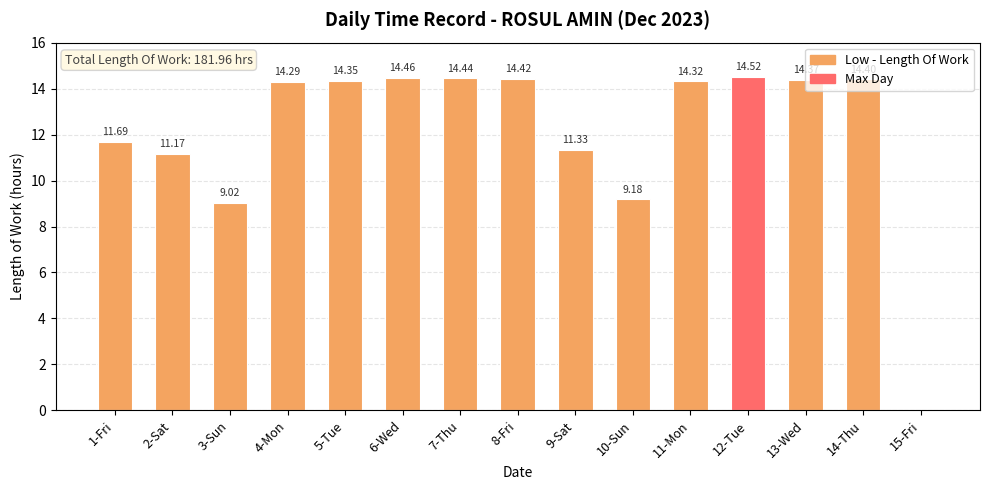

Which has a higher value, 13-Wed or 3-Sun?

13-Wed